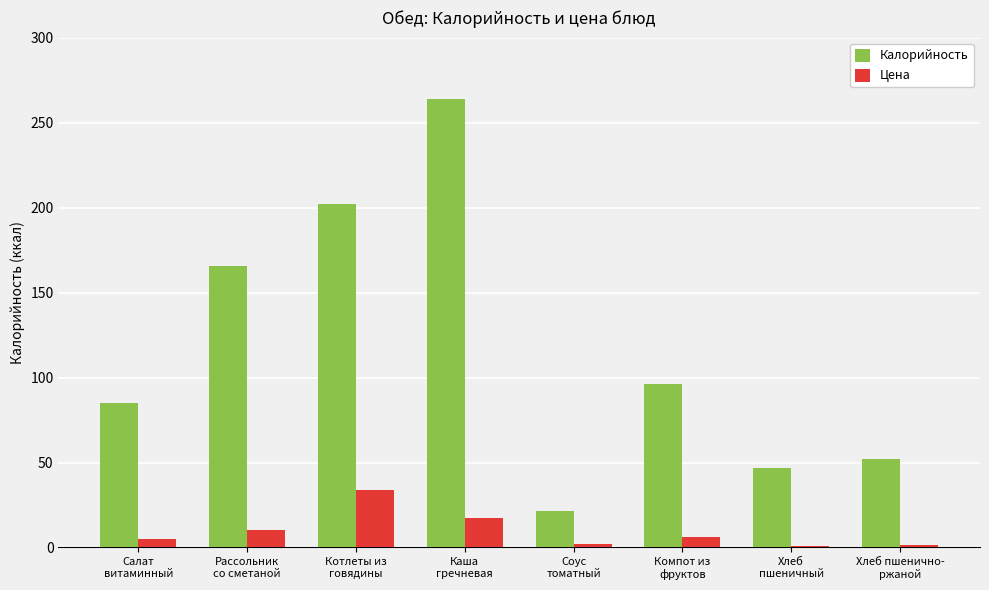

How many series are shown in this chart?

2